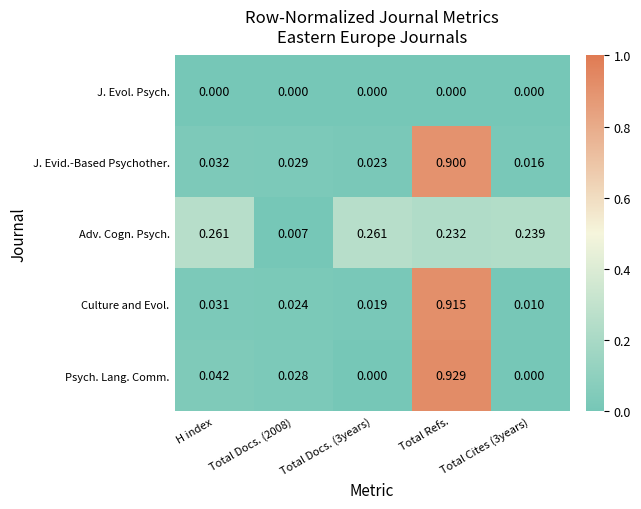

At which category is the sum across all series the highest?

Total Refs.